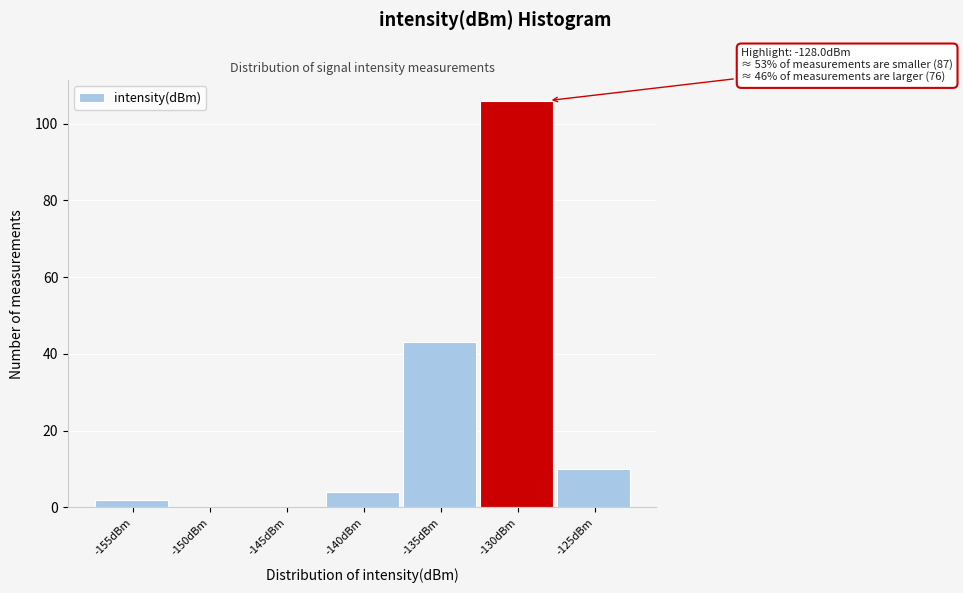

Reading left to right, transcribe all the data shown in this chart.

-155dBm=2	-150dBm=0	-145dBm=0	-140dBm=4	-135dBm=43	-130dBm=106	-125dBm=10